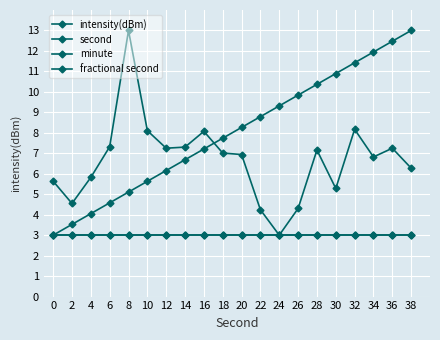

Does the chart have visible grid lines?

Yes